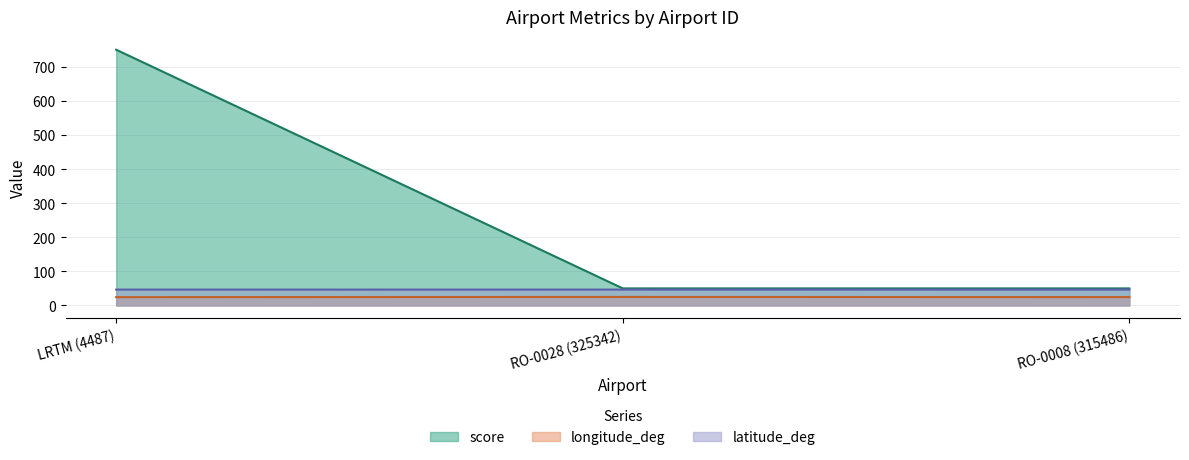

Read the latitude_deg value at RO-0008 (315486).

46.5